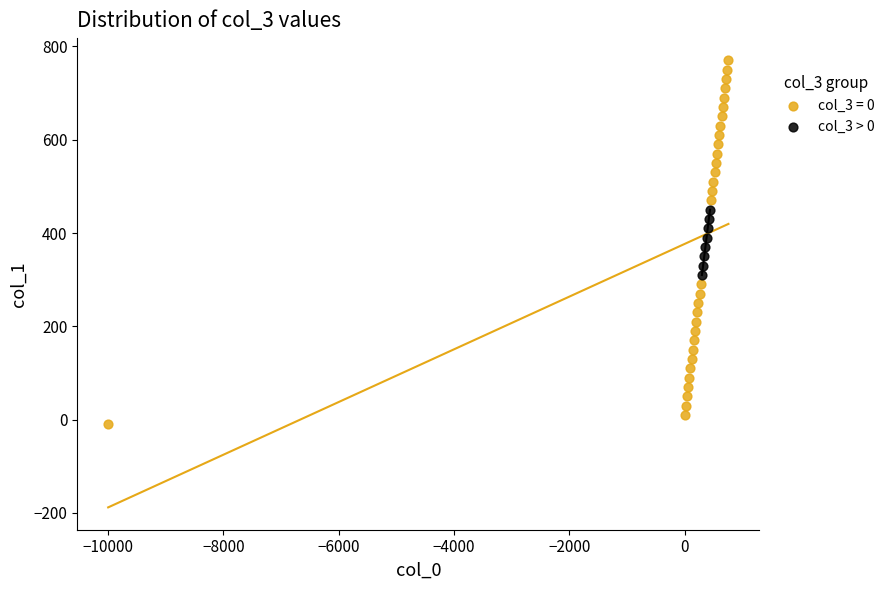

Which series has the largest Y range (max minus min)?

col_3 = 0